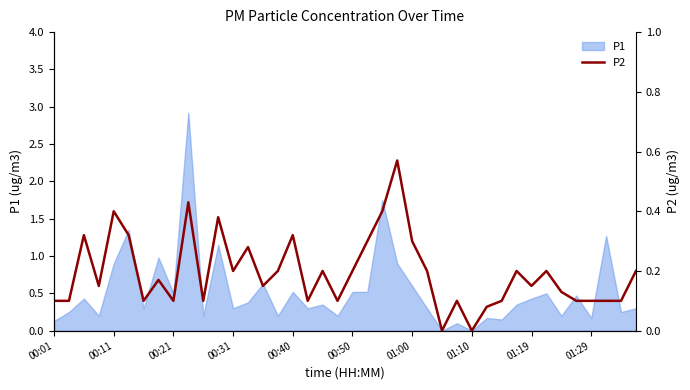

How many categories are shown in the chart?

40